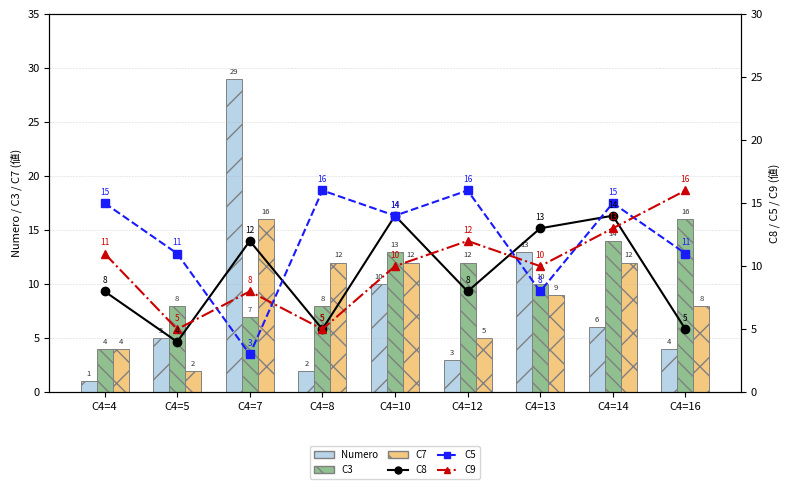

Which series has the widest spread of values?

Numero